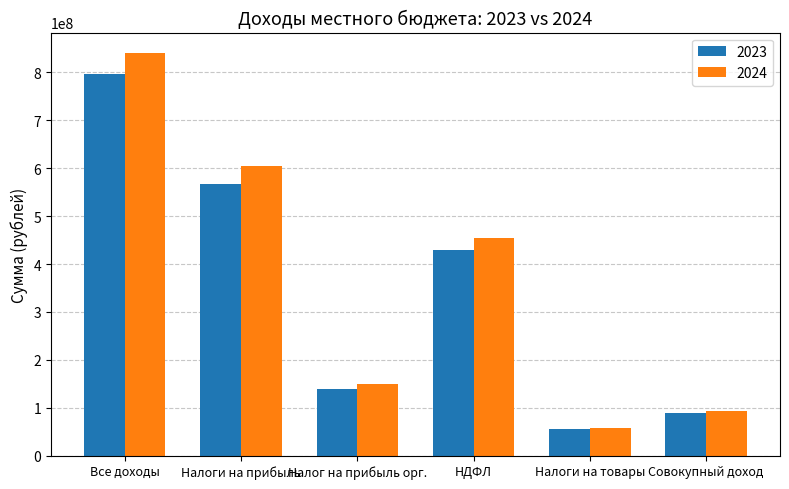

What is the average value of the 2023 series?

346114567